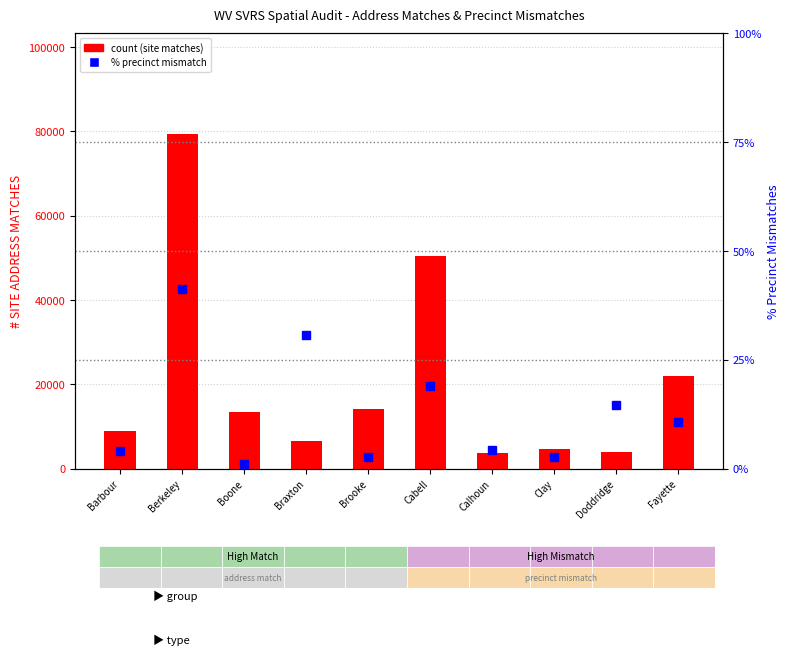

Rank the series by their maximum value, from highest to lowest.

# SITE ADDRESS MATCHES, % Precinct Mismatches